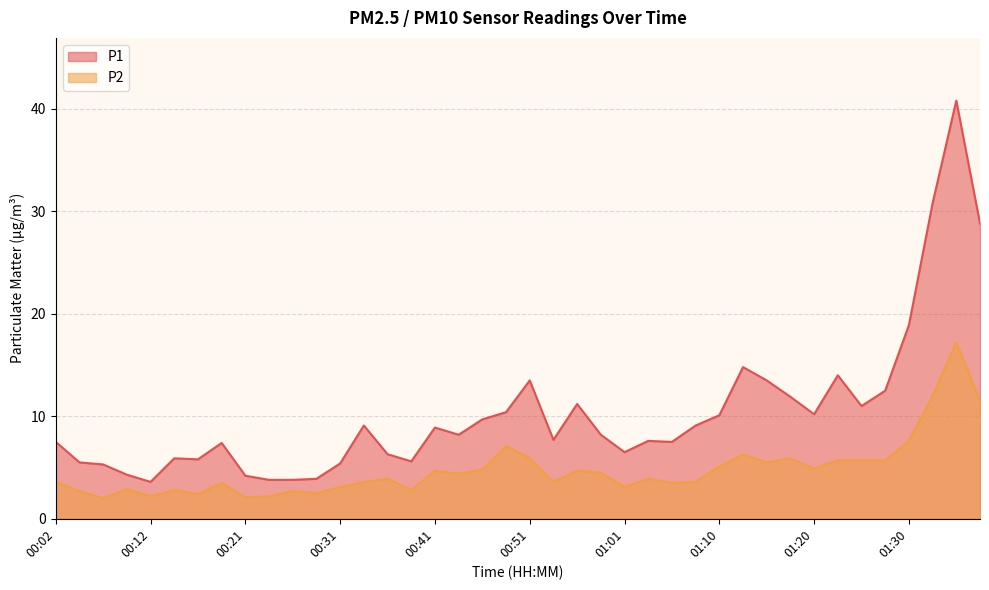

At 00:53, list the series in order from smallest to largest.

P2, P1